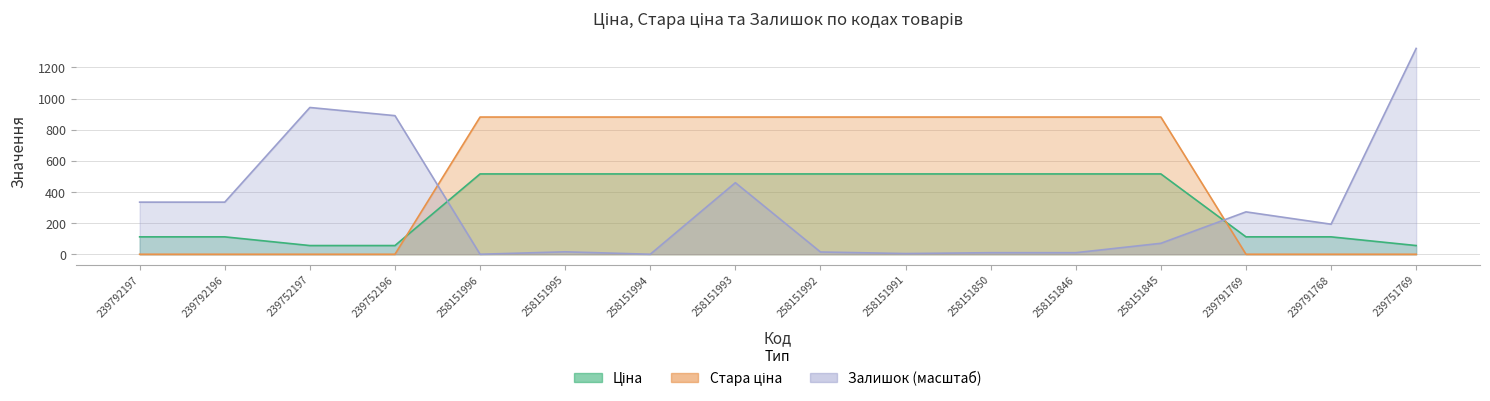

Is it true that Ціна equals 515.8 at 258151996?

True